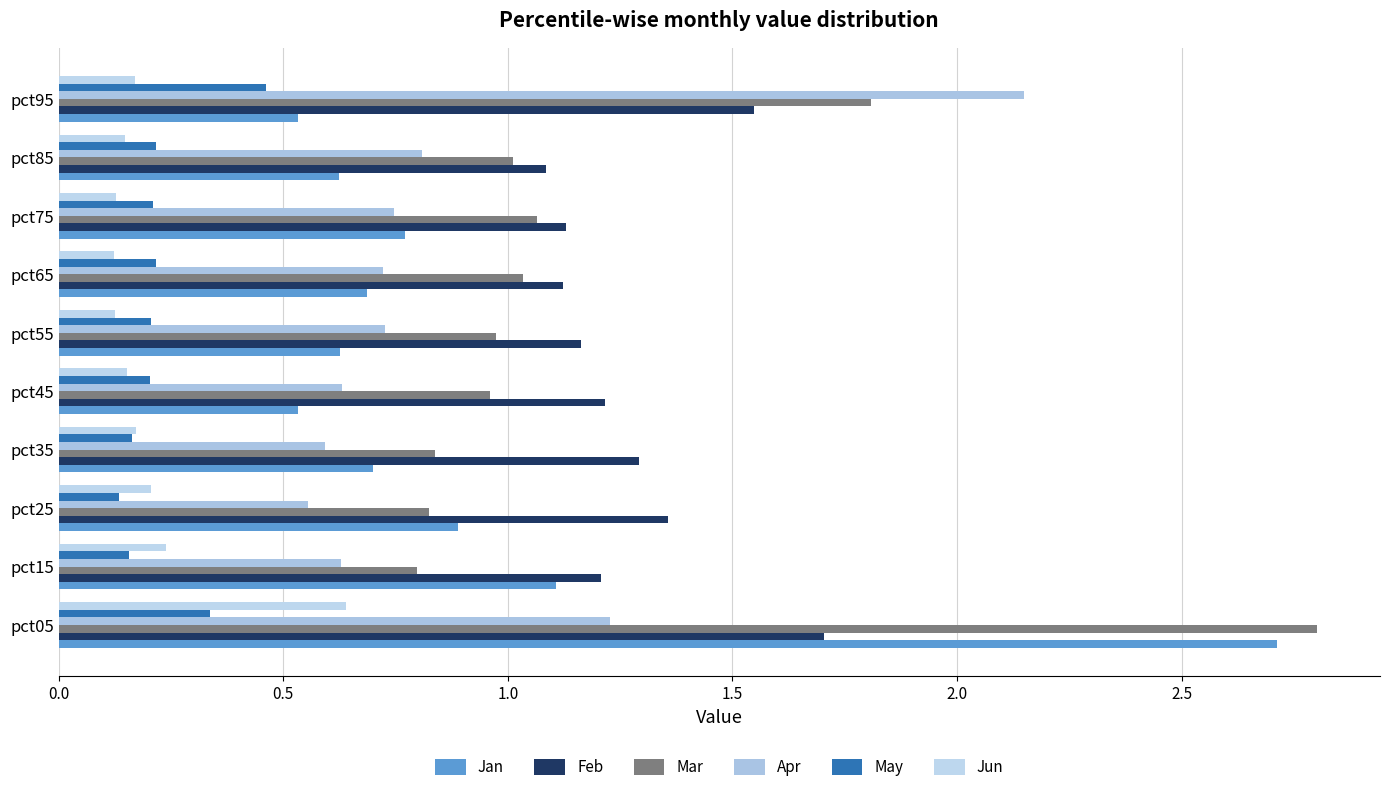

Reading left to right, transcribe all the data shown in this chart.

Jan: 2.7	1.1	0.9	0.7	0.5	0.6	0.7	0.8	0.6	0.5
Feb: 1.7	1.2	1.4	1.3	1.2	1.2	1.1	1.1	1.1	1.5
Mar: 2.8	0.8	0.8	0.8	1.0	1.0	1.0	1.1	1.0	1.8
Apr: 1.2	0.6	0.6	0.6	0.6	0.7	0.7	0.7	0.8	2.2
May: 0.3	0.2	0.1	0.2	0.2	0.2	0.2	0.2	0.2	0.5
Jun: 0.6	0.2	0.2	0.2	0.2	0.1	0.1	0.1	0.1	0.2